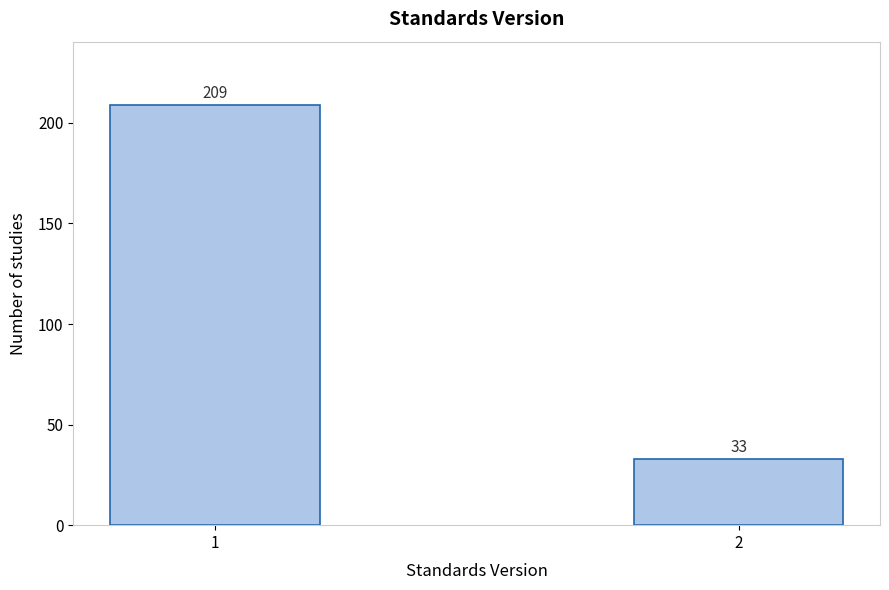

Reading left to right, transcribe all the data shown in this chart.

209	33